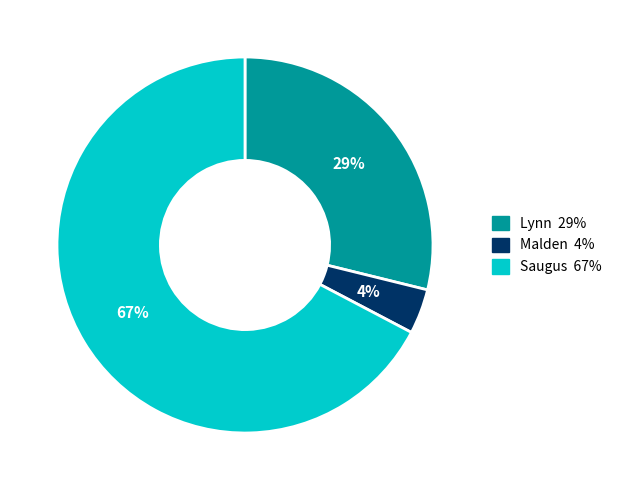

To the nearest percent, what is the difference between the largest and smallest slice percentages?

63%